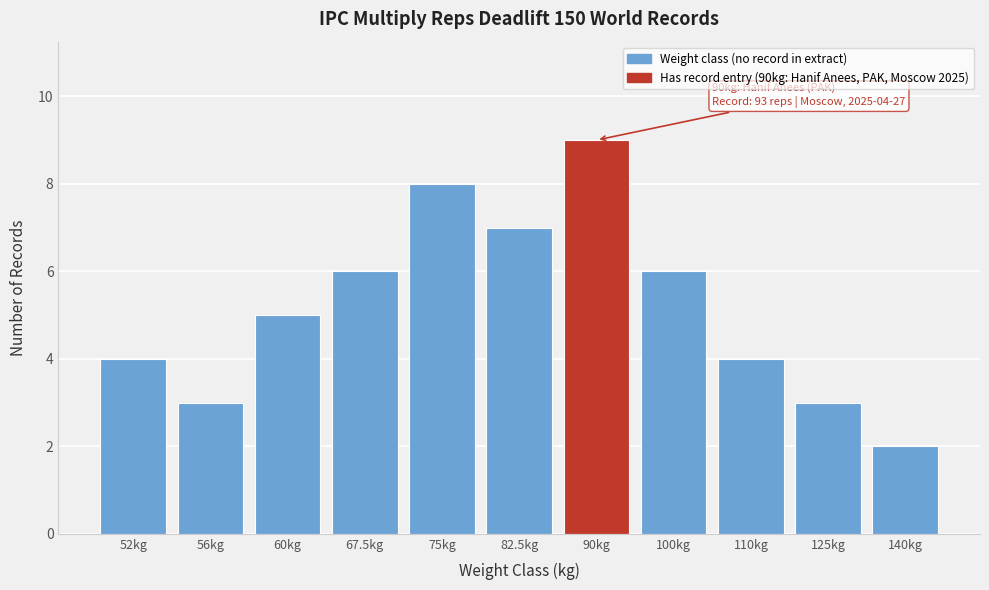

Reading left to right, transcribe all the data shown in this chart.

52kg=4	56kg=3	60kg=5	67.5kg=6	75kg=8	82.5kg=7	90kg=9	100kg=6	110kg=4	125kg=3	140kg=2